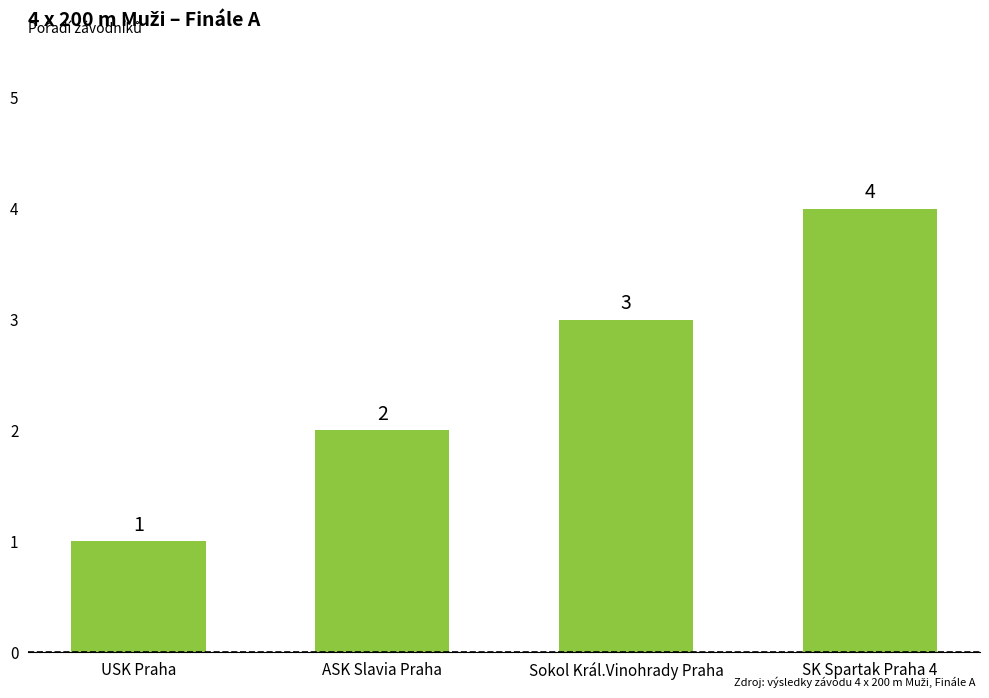

What is the smallest value displayed?

1